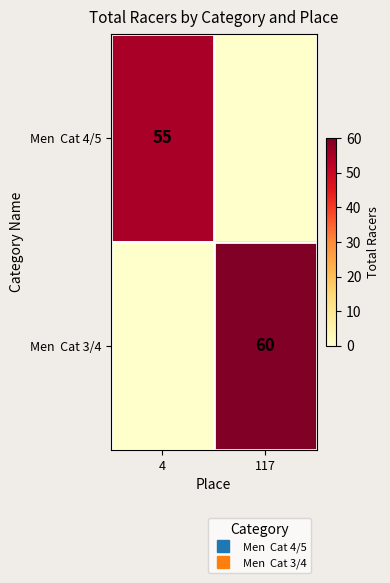

Which series has the largest total across all categories?

Men Cat 3/4